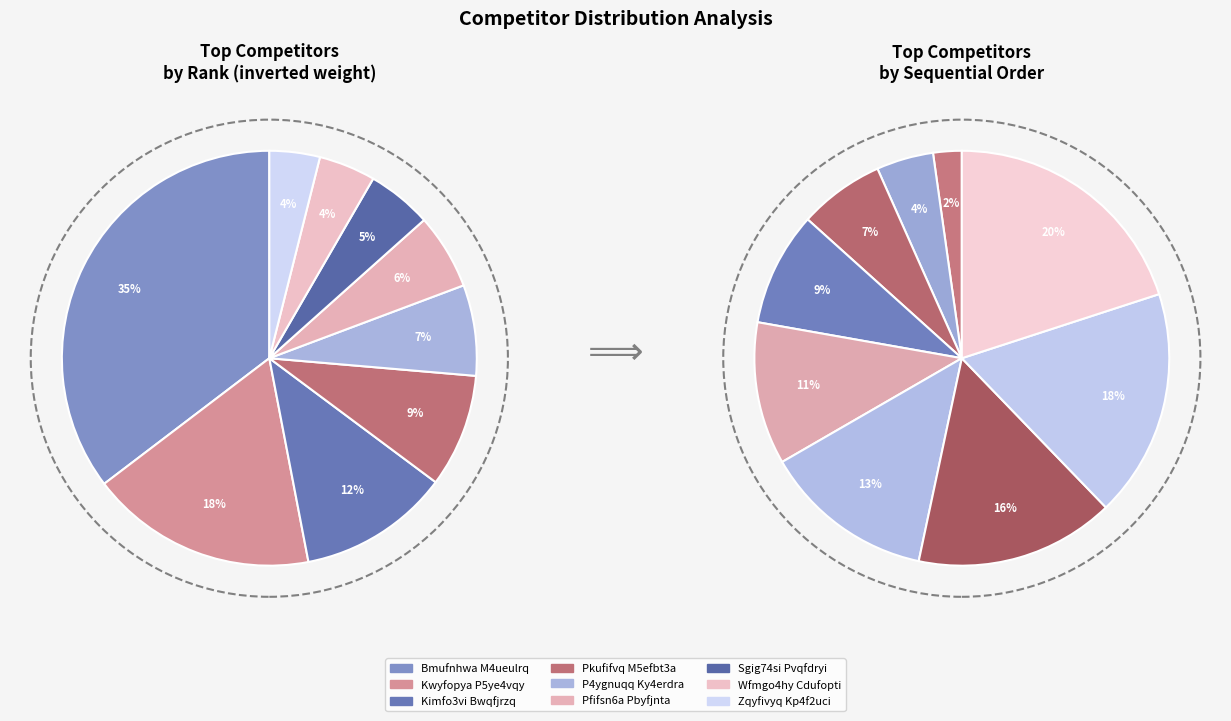

To the nearest percent, what is the average slice percentage?

11%